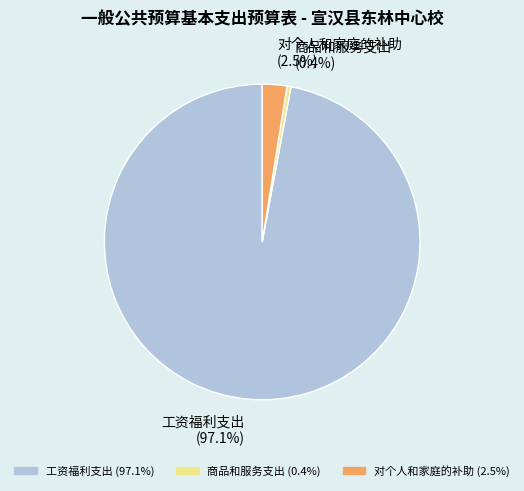

The 工资福利支出 slice represents 97% of the pie. True or false?

True